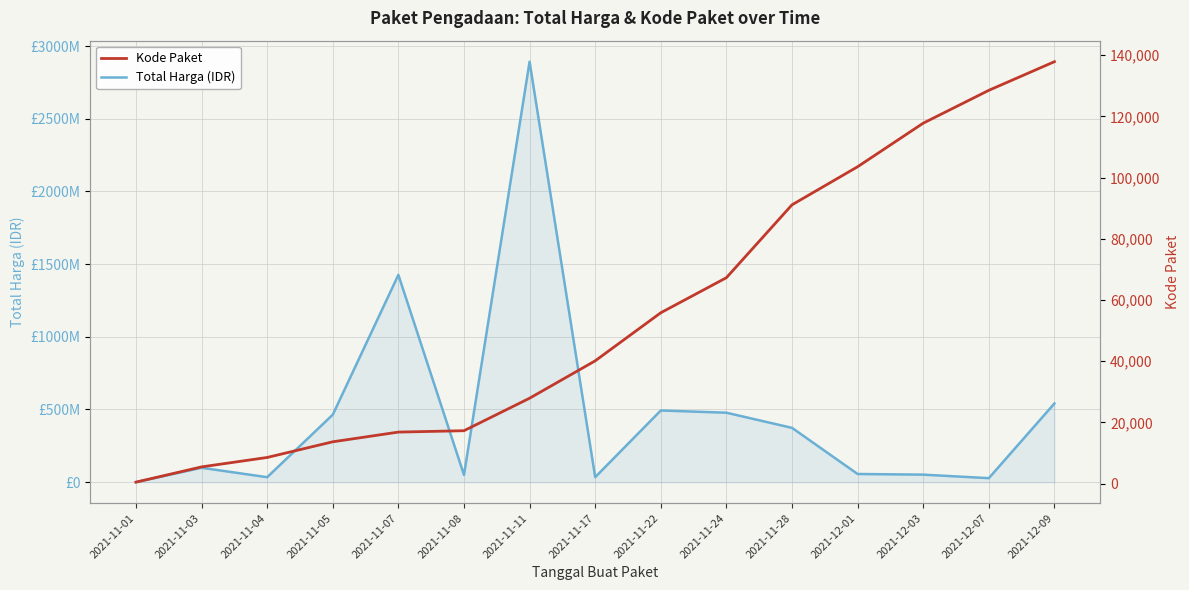

What is the sum of the Total Harga (IDR) values at 2021-11-05 and 2021-11-01?

464335700